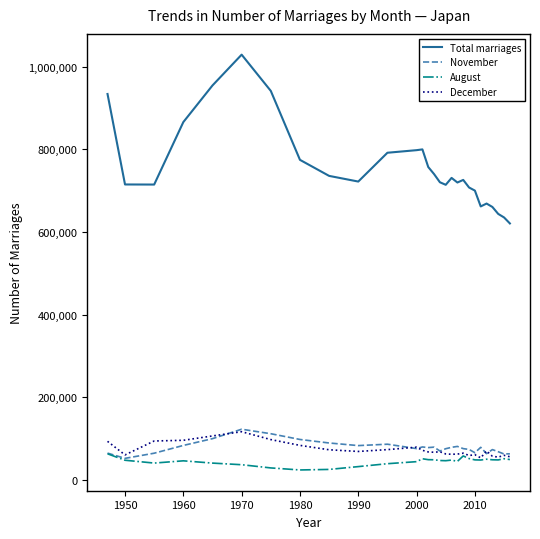

True or false: November and Total marriages cross at least once.

False